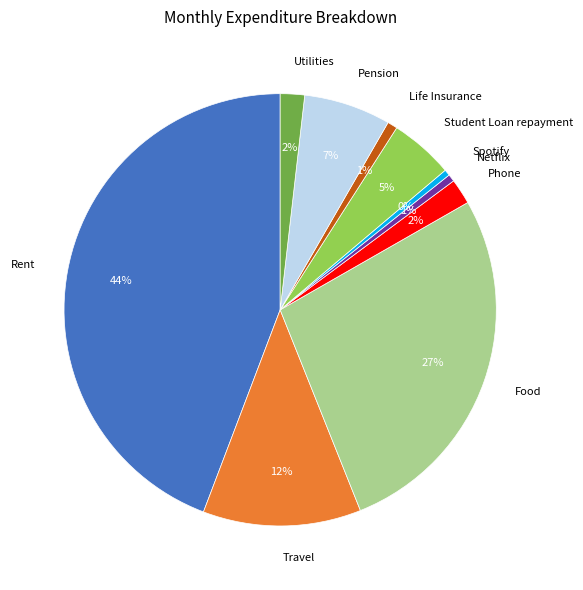

To the nearest percent, what is the difference between the largest and smallest slice percentages?

44%